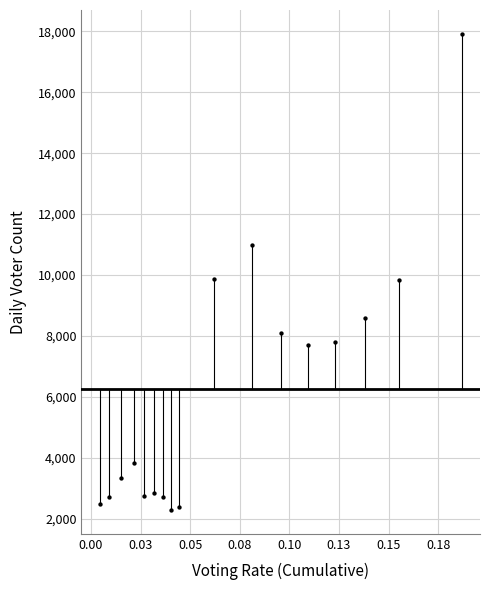

What is the range of Y values (max minus min)?

15638